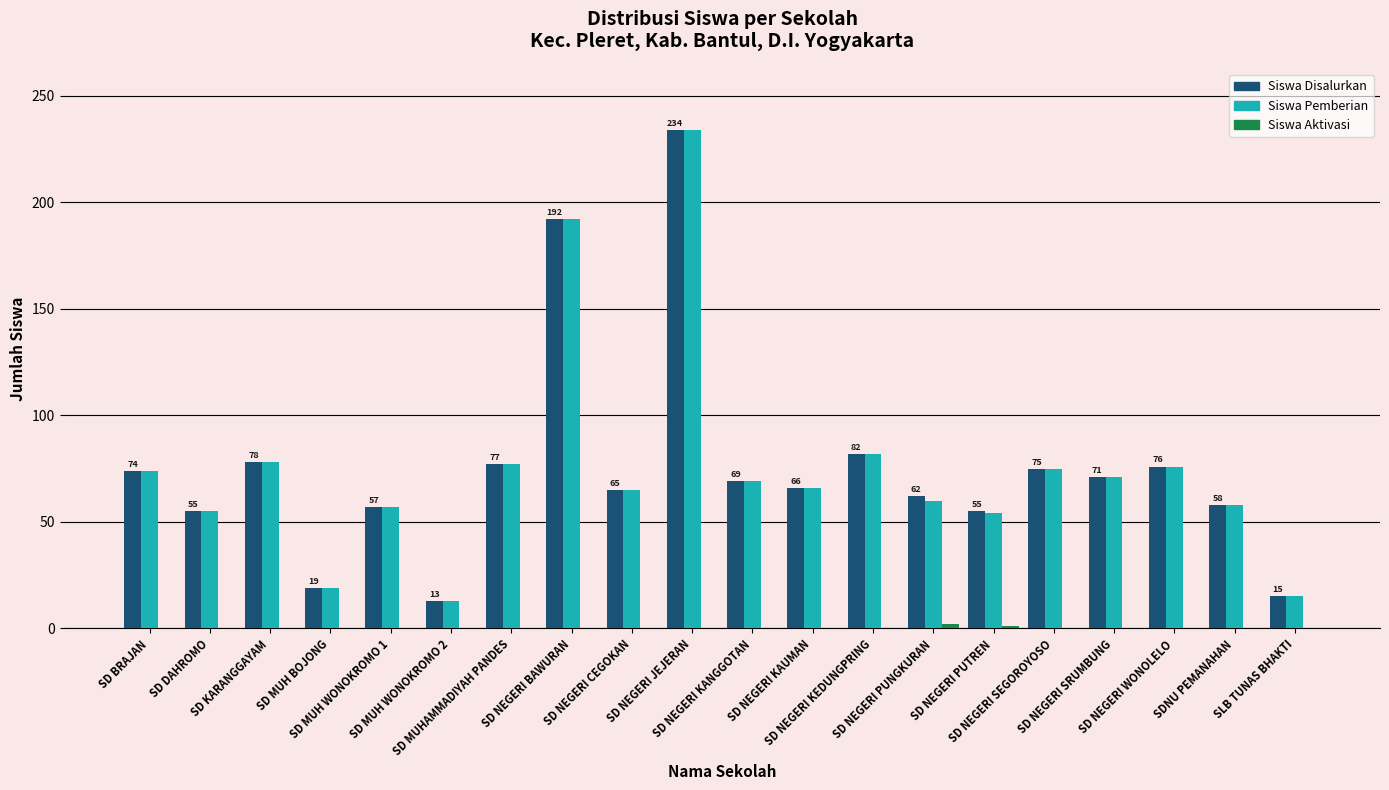

What is the total value across all series at SLB TUNAS BHAKTI?

30